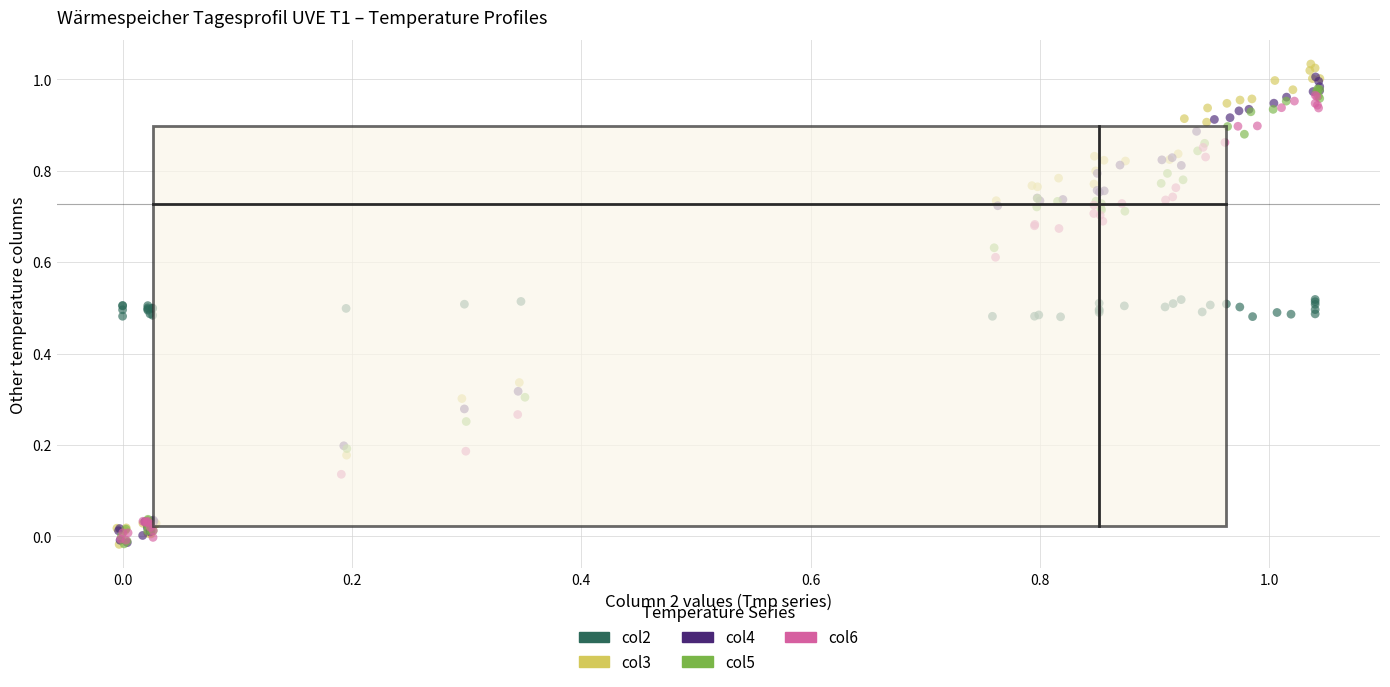

What are all the series names shown in the legend?

col2, col3, col4, col5, col6